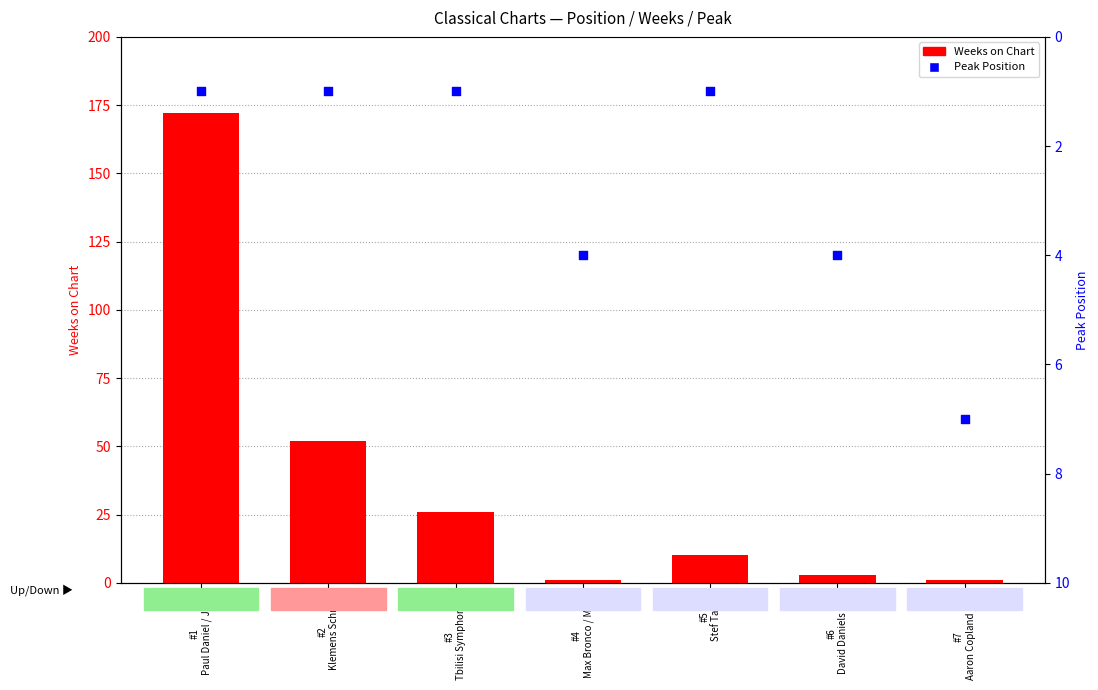

What is the total value across all series at #5
Stef Tahlia?

11